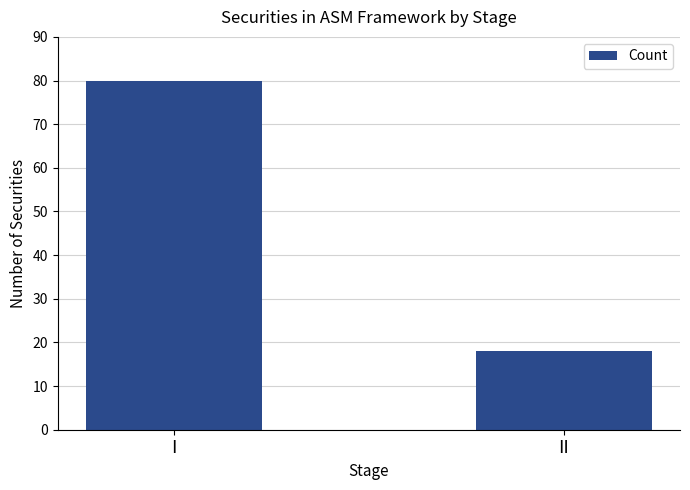

Reading left to right, transcribe all the data shown in this chart.

I=80	II=18